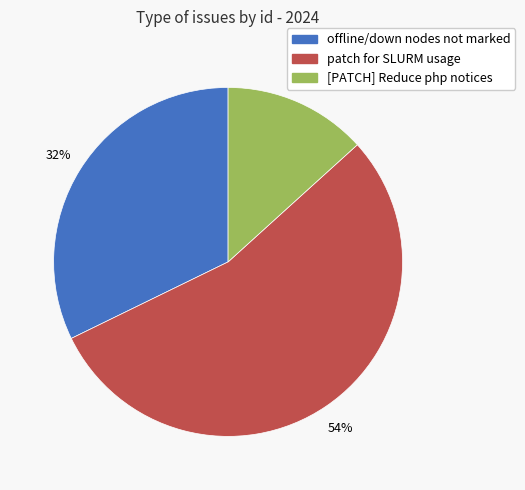

To the nearest percent, what is the difference between the largest and smallest slice percentages?

41%